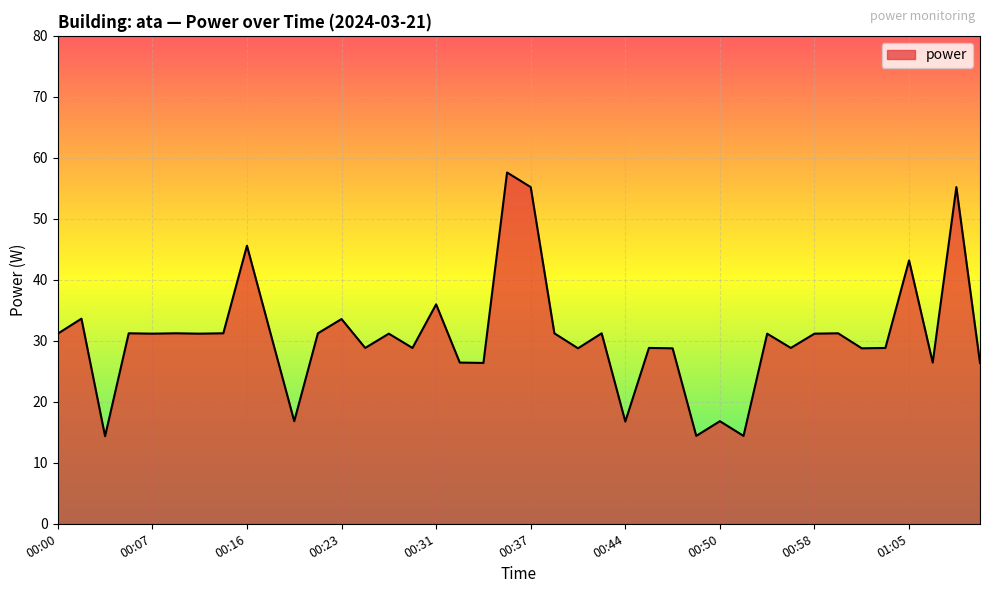

What is the minimum value shown in the chart?

14.4